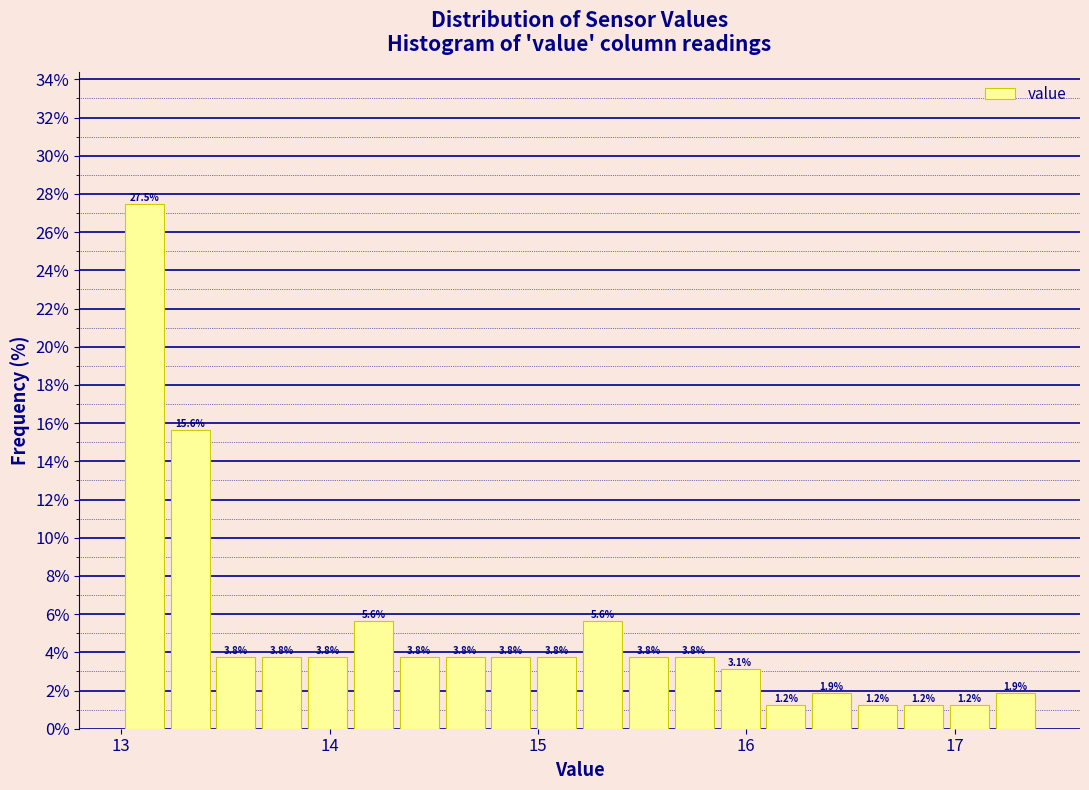

Around what value on the x-axis is the tallest bar? Give the approximate position of its centre, as read against the axis.

13.1